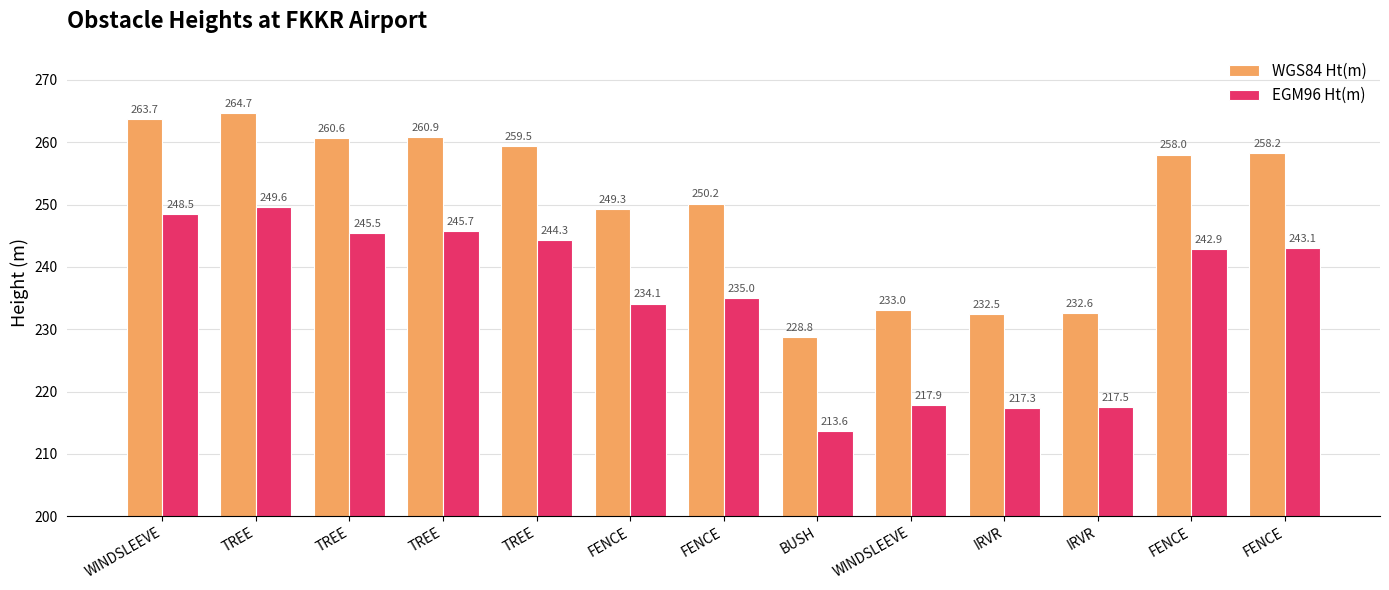

Between FENCE and TREE, which is larger?

TREE